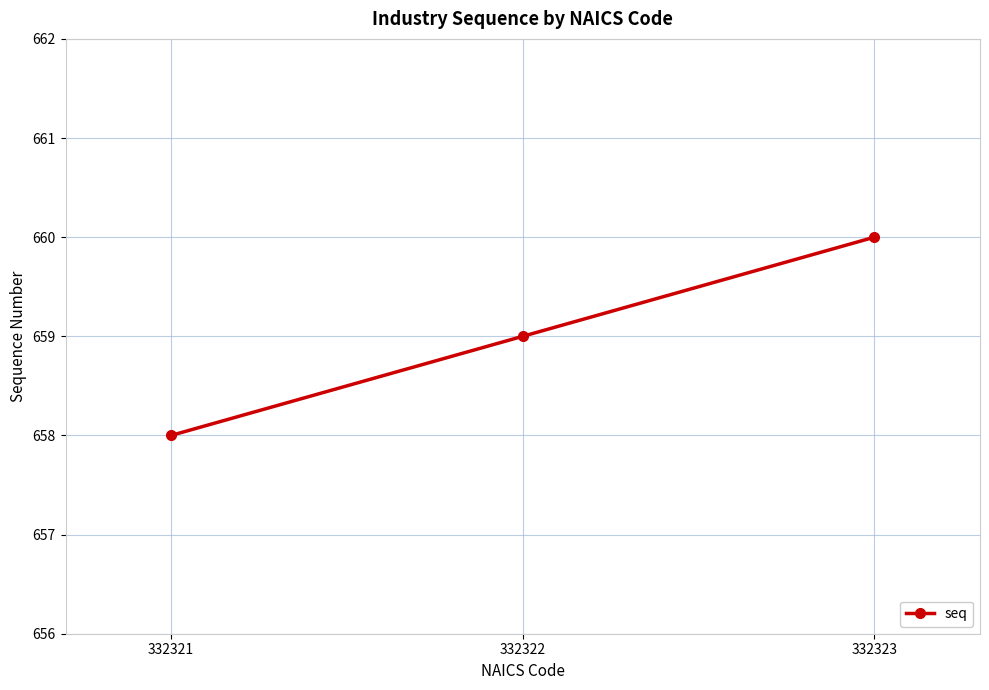

How many categories are shown in the chart?

3